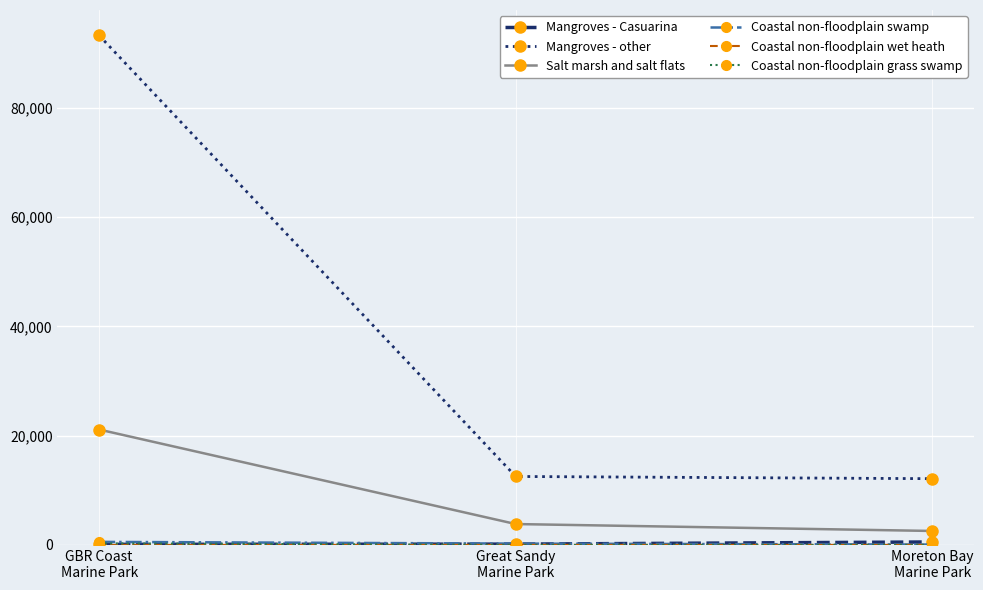

What position from the left is Moreton Bay
Marine Park?

3